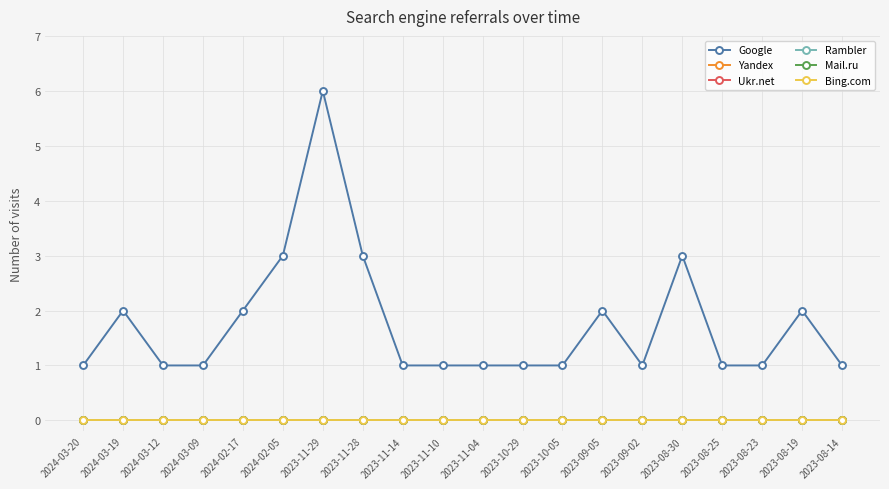

Rank the series at 2023-11-04 from lowest to highest value.

Yandex, Ukr.net, Rambler, Mail.ru, Bing.com, Google